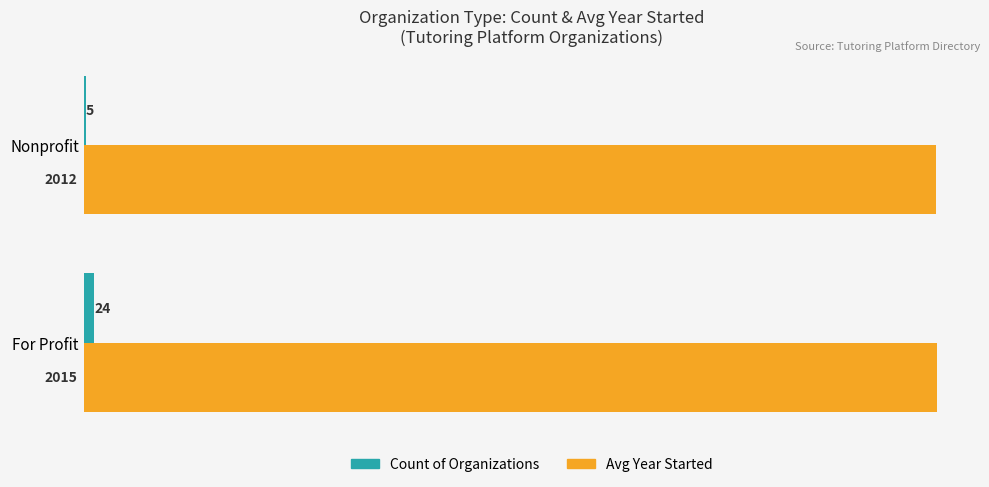

What is the maximum value for Avg Year Started?

2015